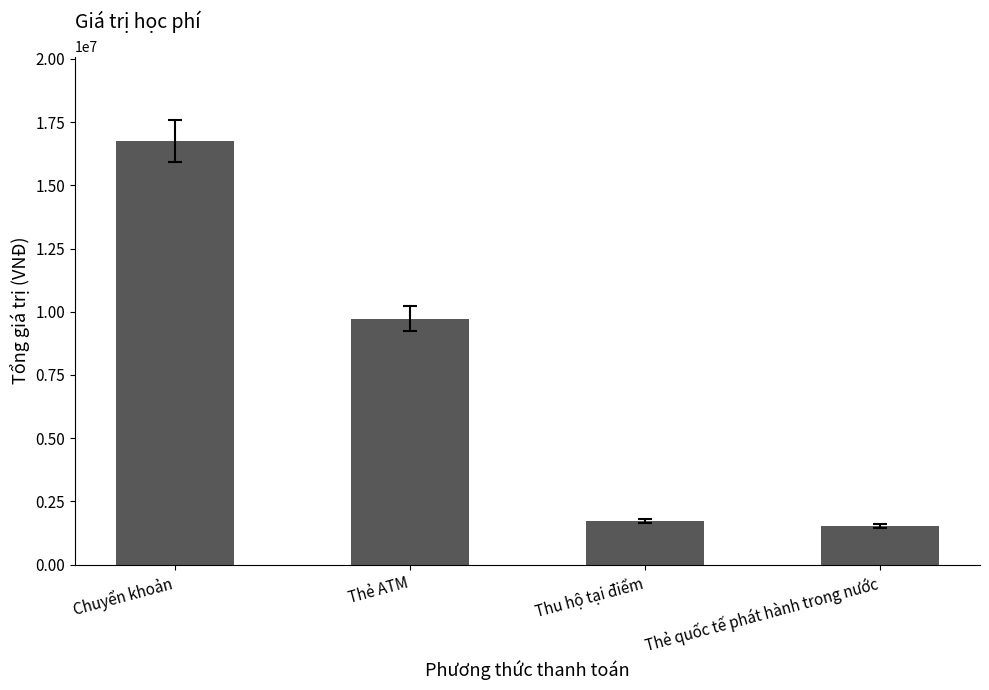

True or false: the data shows 15460903 at Thẻ ATM.

False